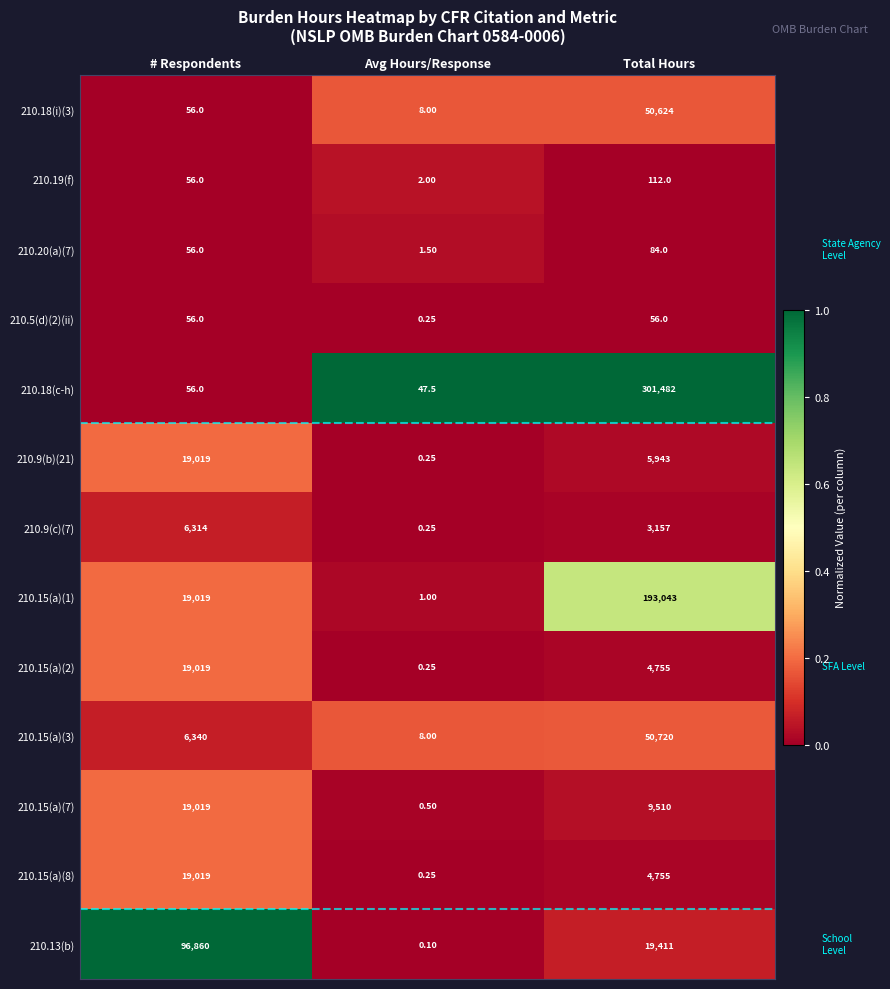

At which label does 210.9(c)(7) first exceed 3157?

# Respondents